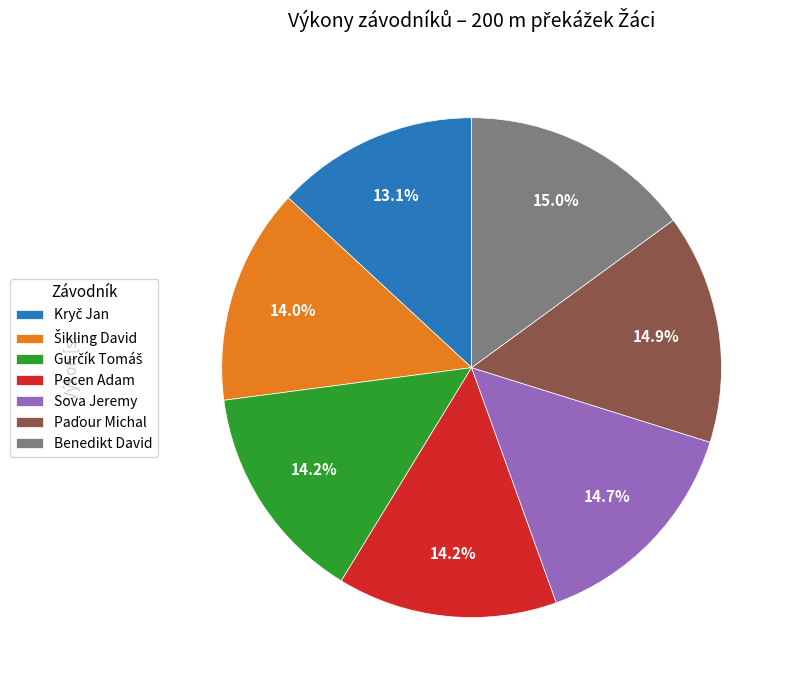

What portion of the pie excludes Benedikt David?

85.0%